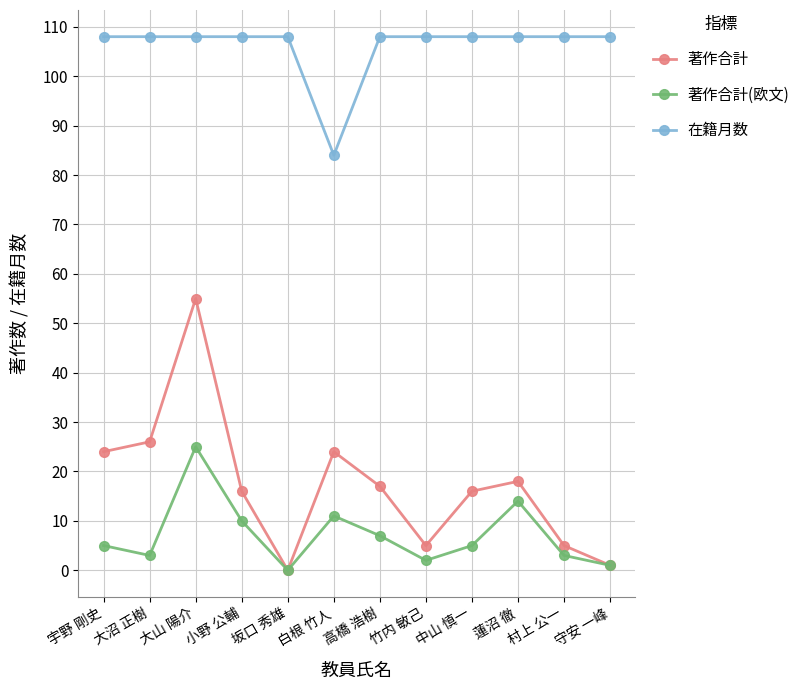

True or false: 在籍月数 and 著作合計(欧文) cross at least once.

False